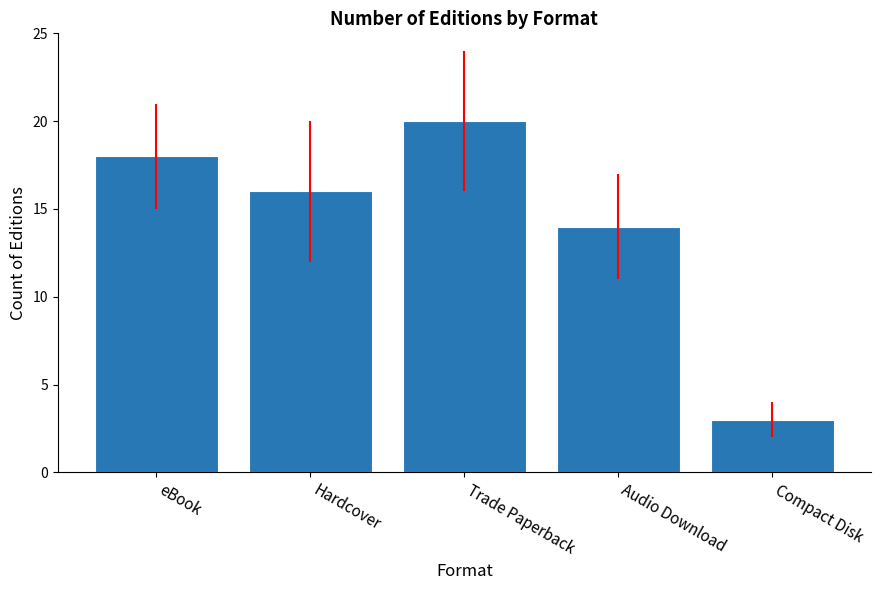

What is the value of the 5th bar from the left?

3